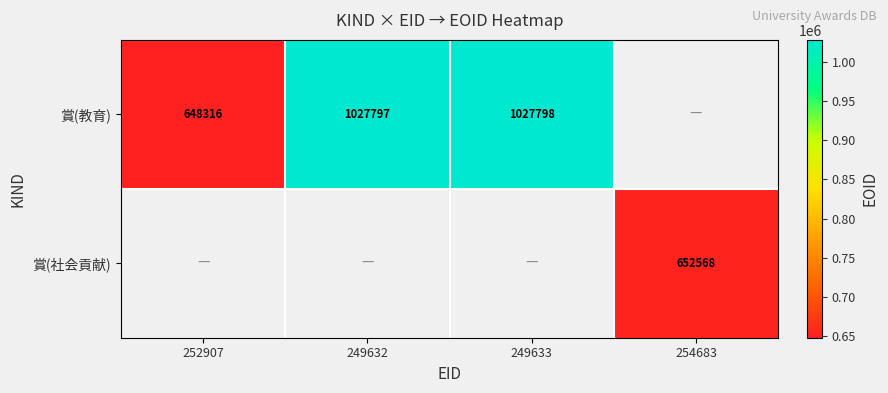

What is the sum of the 賞(教育) values at 249633 and 252907?

1676114